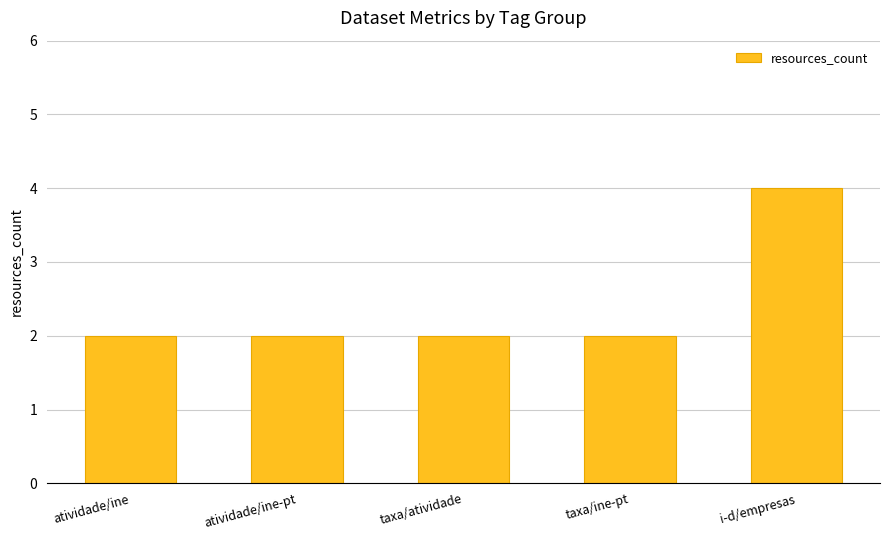

The chart shows a value of 3 at taxa/atividade. True or false?

False